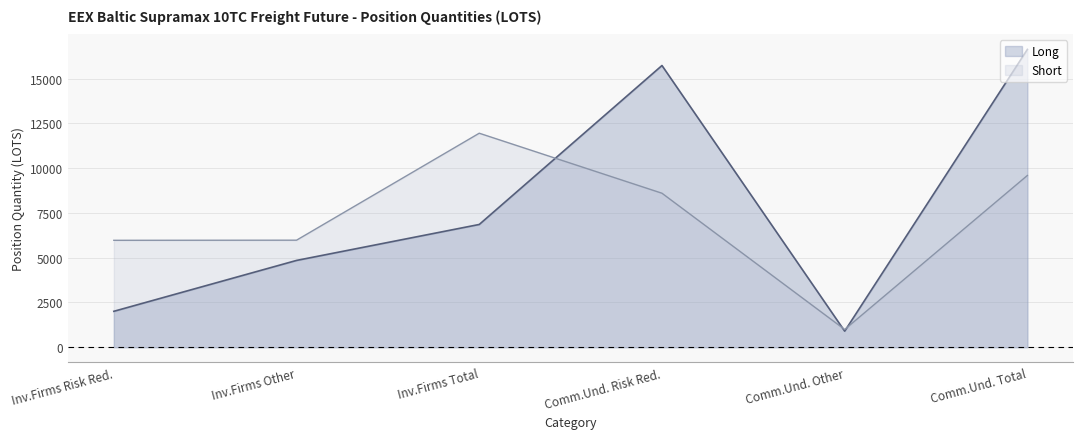

What is the smallest value displayed?

900.0